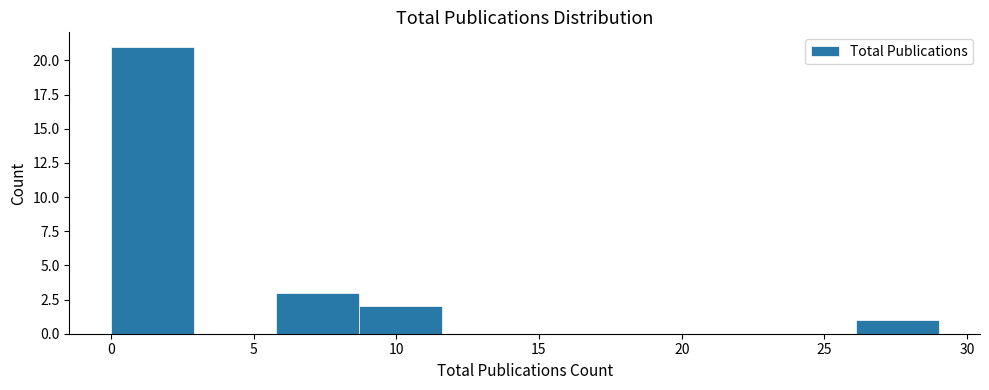

Reading left to right, list every bar in this chart as the range it spans on the x-axis followed by its height. Neither the bar edges nor the heights are printed on the chart, so give them approximately, as read against the axes.

0.0 to 2.9: 21
2.9 to 5.8: 0
5.8 to 8.7: 3
8.7 to 11.6: 2
11.6 to 14.5: 0
14.5 to 17.4: 0
17.4 to 20.3: 0
20.3 to 23.2: 0
23.2 to 26.1: 0
26.1 to 29.0: 1